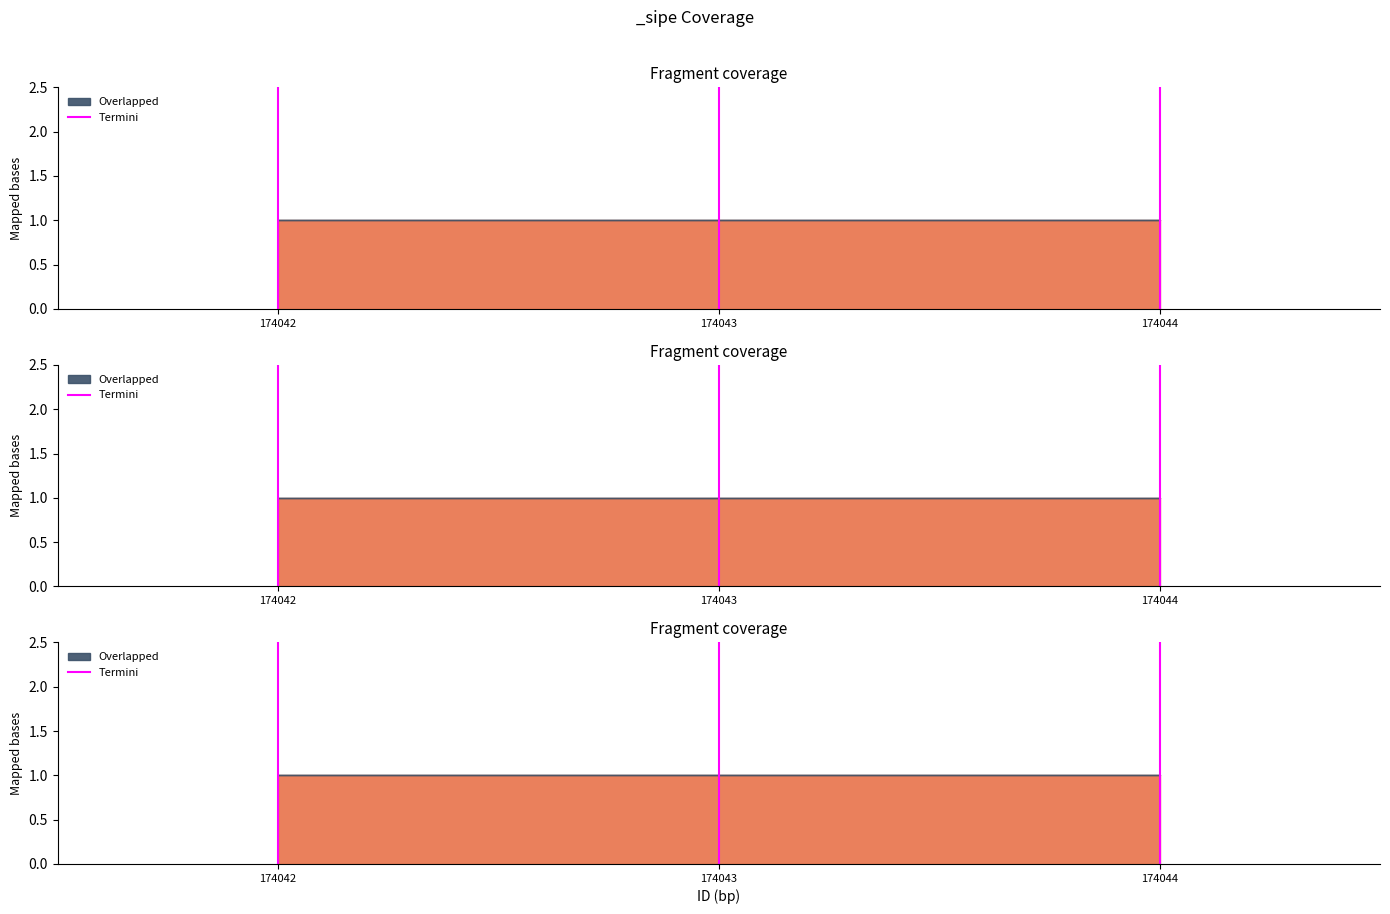

How many lines are shown in the chart?

1